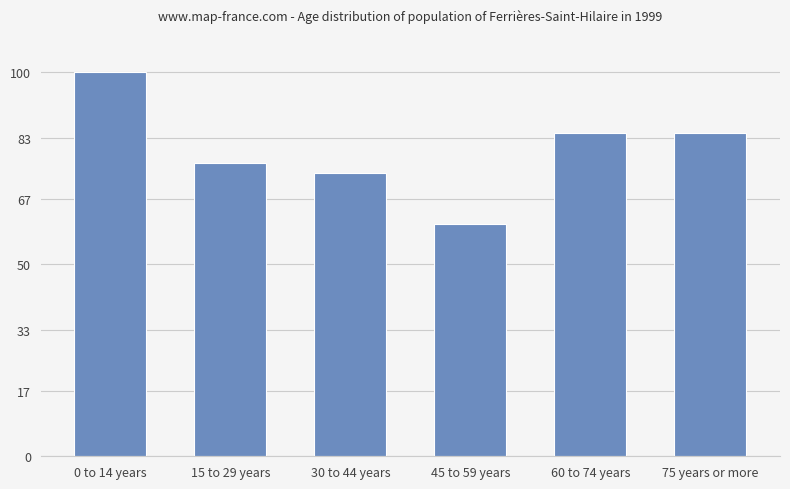

The value at 30 to 44 years is 125.5. True or false?

False